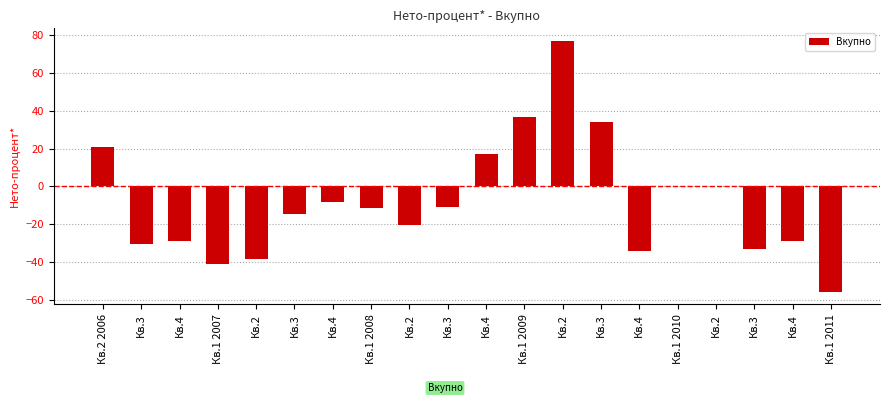

What is the change in value from Кв.2 to Кв.3?

+72.4